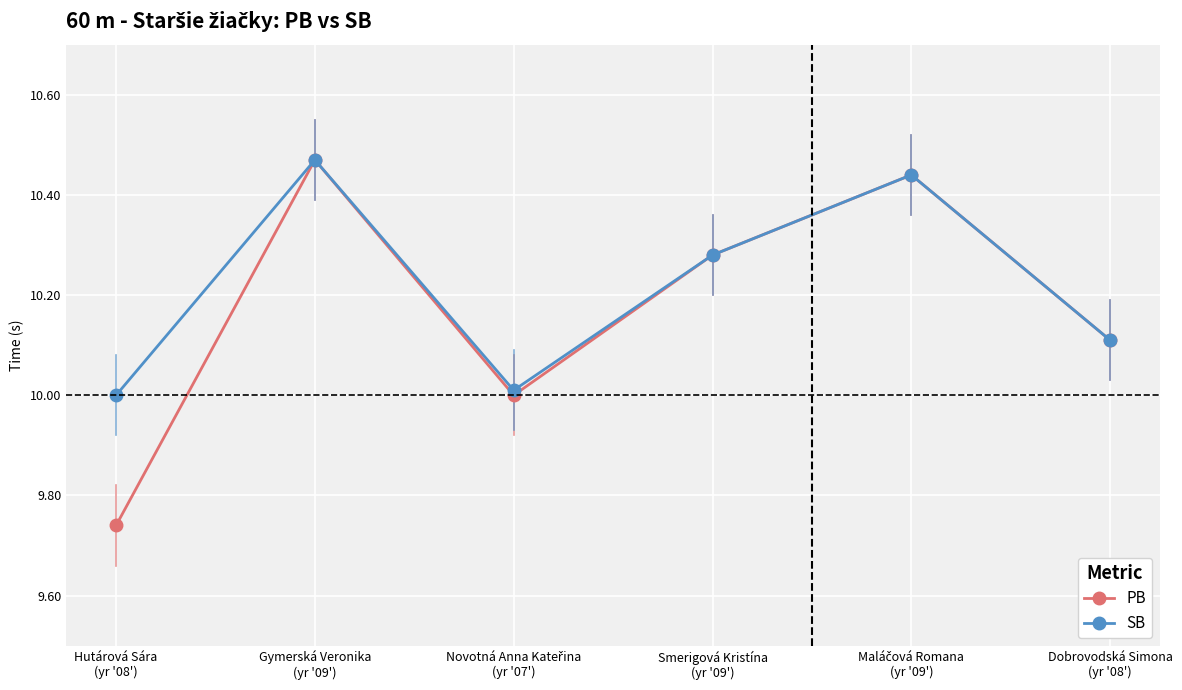

Which series has the largest range (max minus min)?

PB